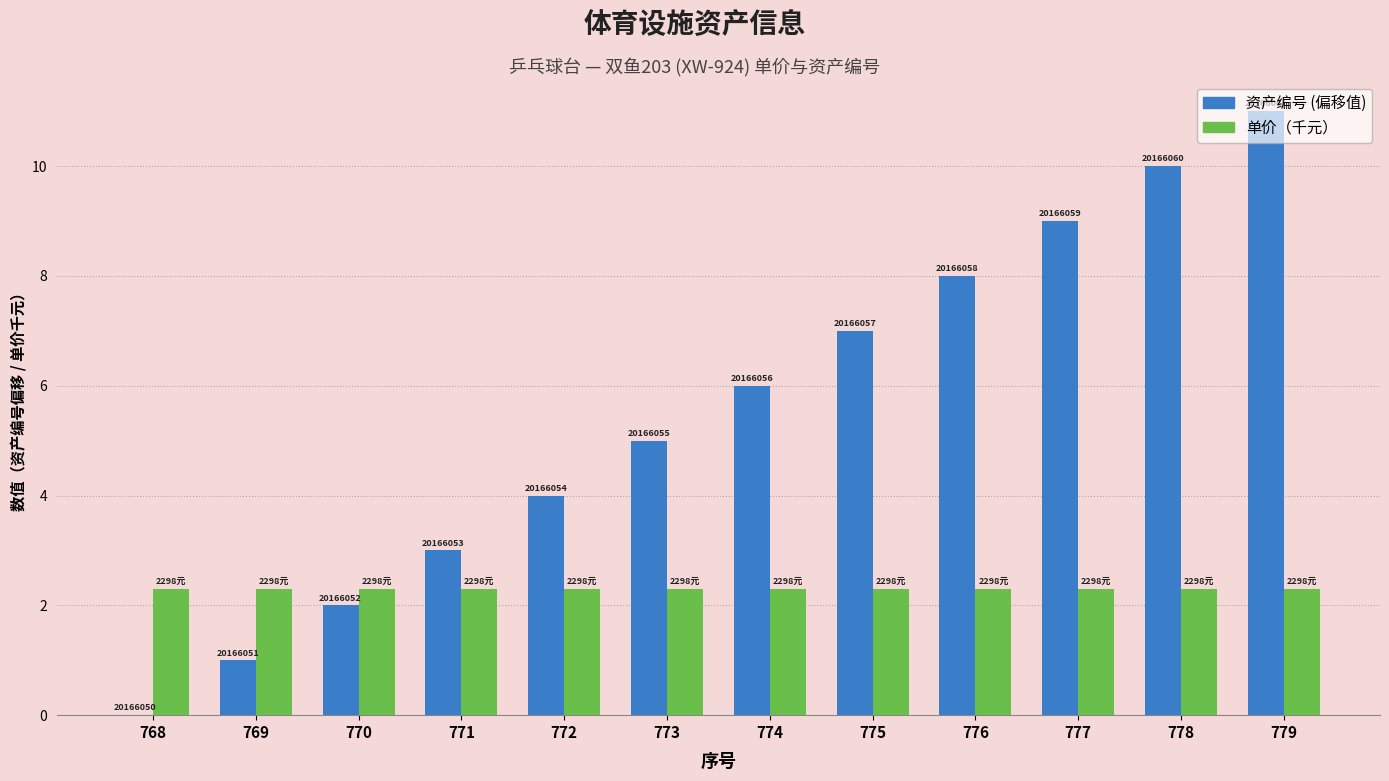

How many groups of bars are there?

12